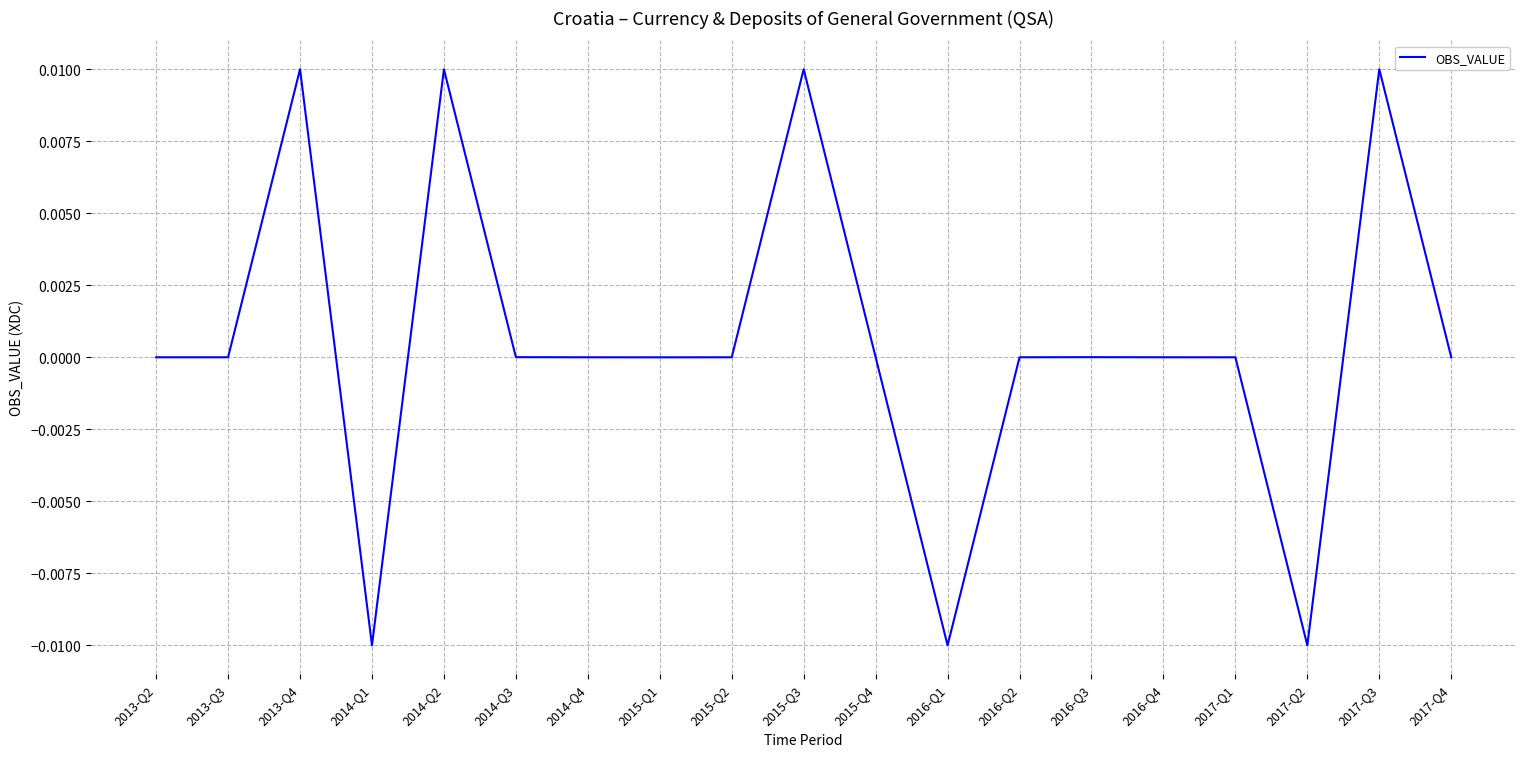

Reading right to left, extract all data points from this chart.

2017-Q4=-0.0	2017-Q3=0.0	2017-Q2=-0.0	2017-Q1=-0.0	2016-Q4=0.0	2016-Q3=0.0	2016-Q2=0.0	2016-Q1=-0.0	2015-Q4=-0.0	2015-Q3=0.0	2015-Q2=-0.0	2015-Q1=-0.0	2014-Q4=-0.0	2014-Q3=0.0	2014-Q2=0.0	2014-Q1=-0.0	2013-Q4=0.0	2013-Q3=0.0	2013-Q2=-0.0